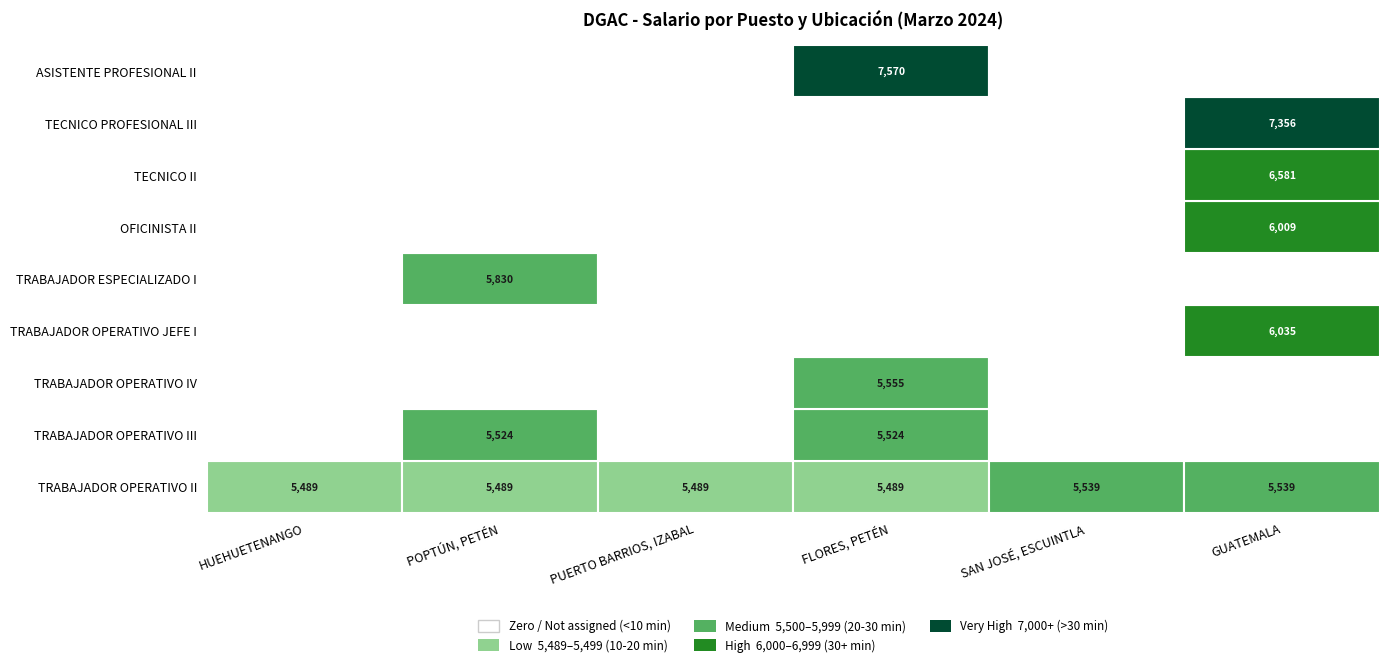

Reading right to left, list all the values displayed in this chart.

TRABAJADOR OPERATIVO II: 5539	5539	5489	5489	5489	5489
TRABAJADOR OPERATIVO III: 0	0	5524	0	5524	0
TRABAJADOR OPERATIVO IV: 0	0	5555	0	0	0
TRABAJADOR OPERATIVO JEFE I: 6035	0	0	0	0	0
TRABAJADOR ESPECIALIZADO I: 0	0	0	0	5830	0
OFICINISTA II: 6009	0	0	0	0	0
TECNICO II: 6581	0	0	0	0	0
TECNICO PROFESIONAL III: 7356	0	0	0	0	0
ASISTENTE PROFESIONAL II: 0	0	7570	0	0	0